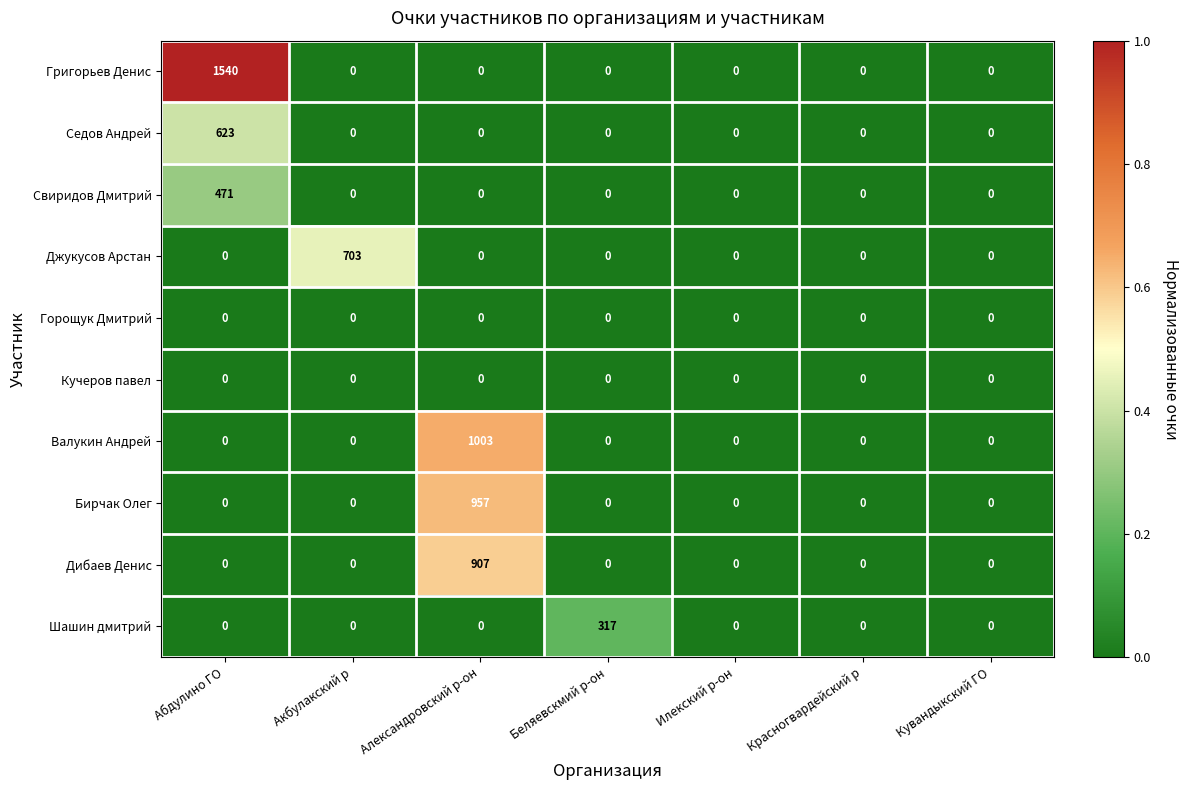

What is the difference between the maximum and minimum values in the Шашин дмитрий series?

317